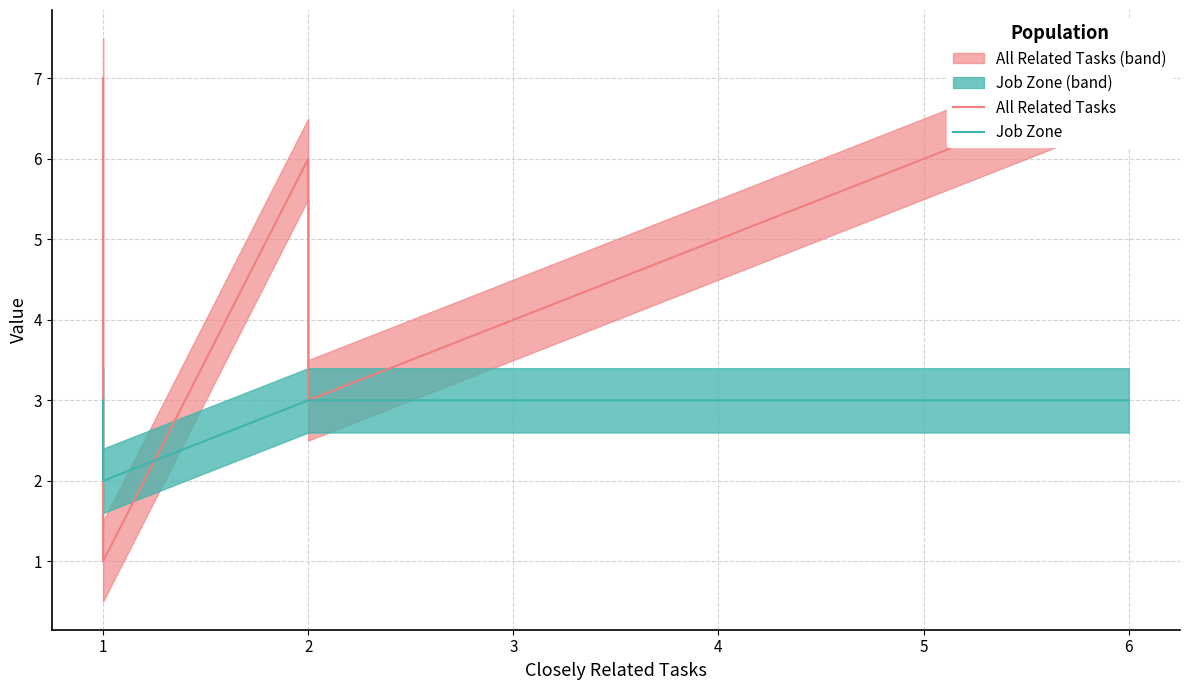

How many data points in All Related Tasks are less than 6?

3